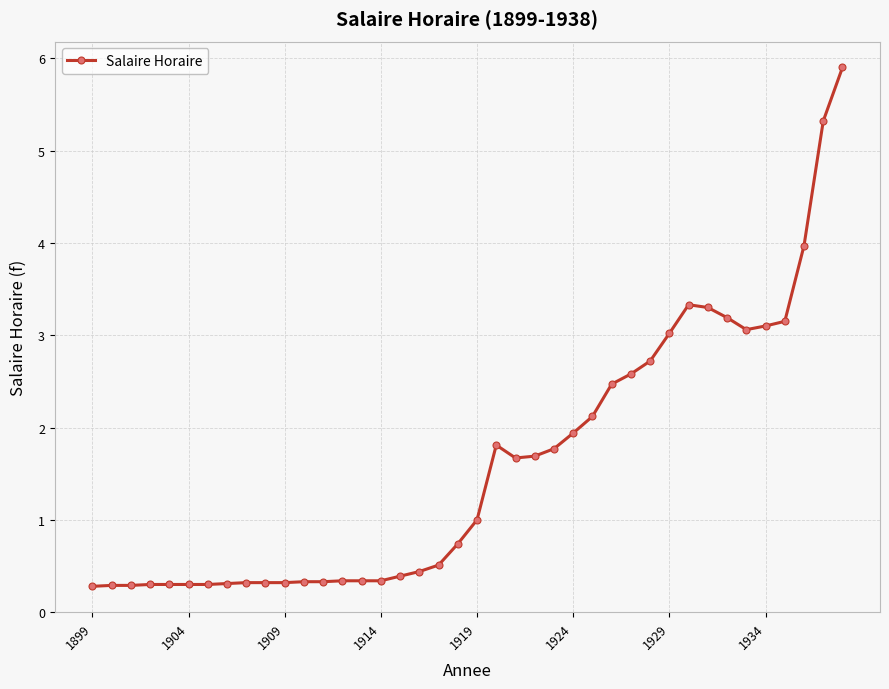

What is the average value?

1.6